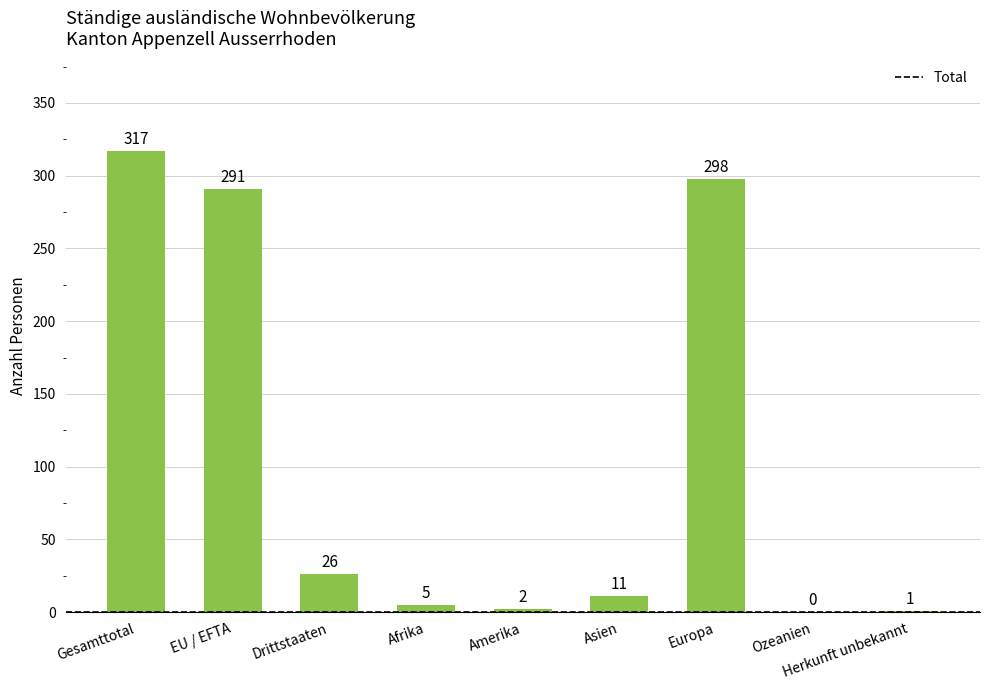

Which has a higher value, Herkunft unbekannt or Drittstaaten?

Drittstaaten